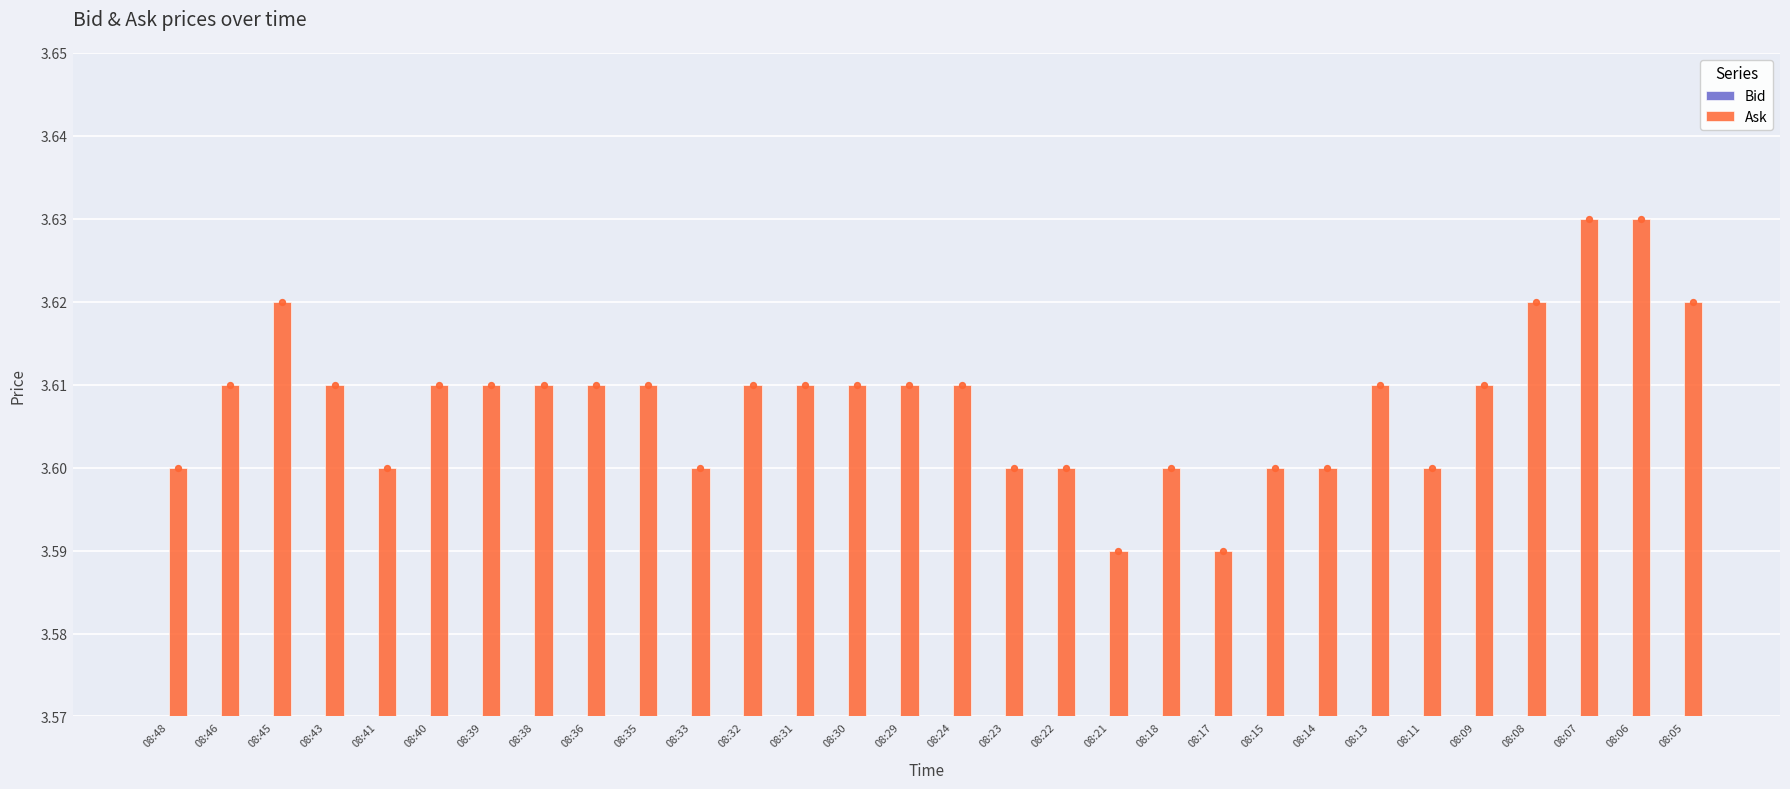

What are all the series names shown in the legend?

Bid, Ask